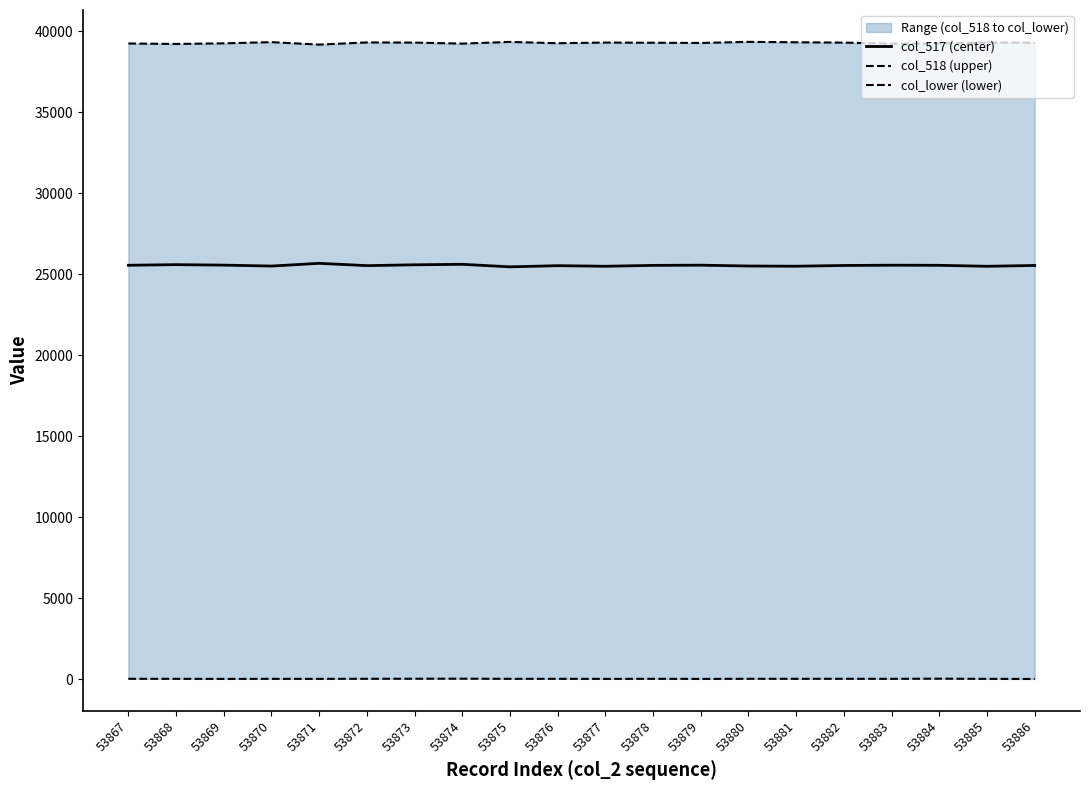

True or false: col_517 (center) and col_518 (upper) cross at least once.

False